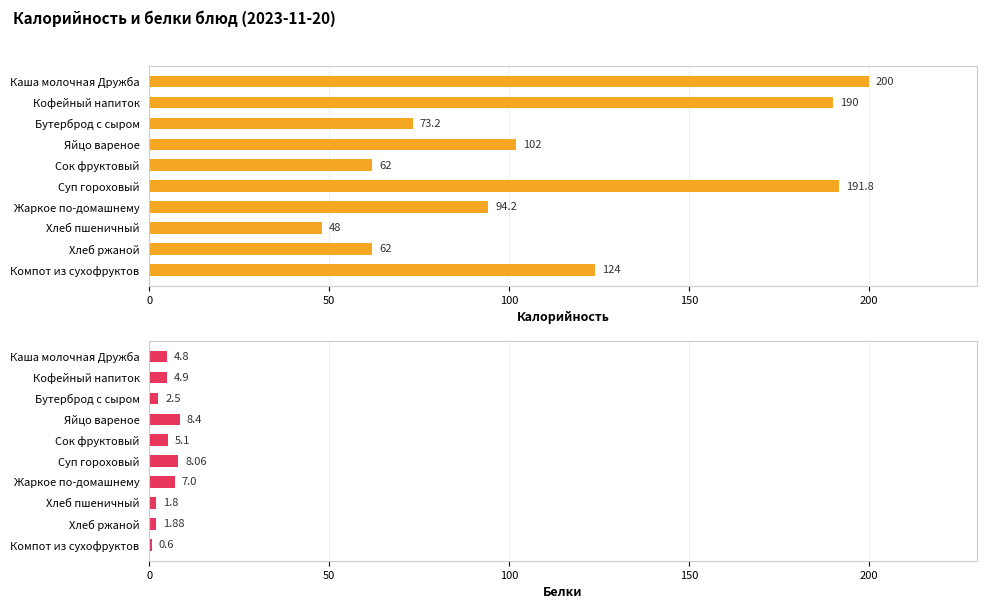

What are all the series names shown in the legend?

Калорийность, Белки